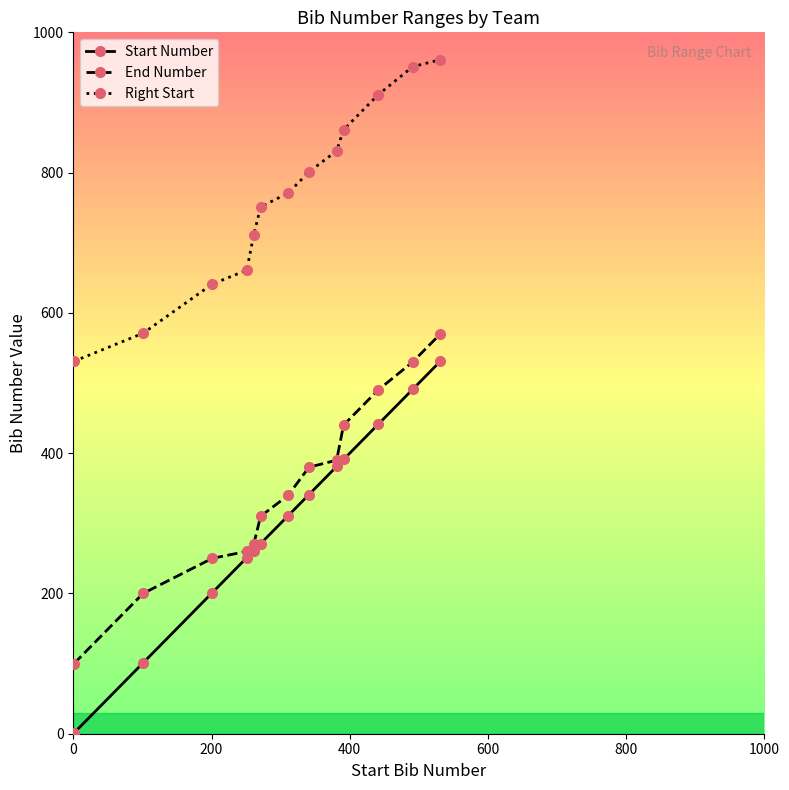

What is the value of the Right Start point at the 11th from the left?

911